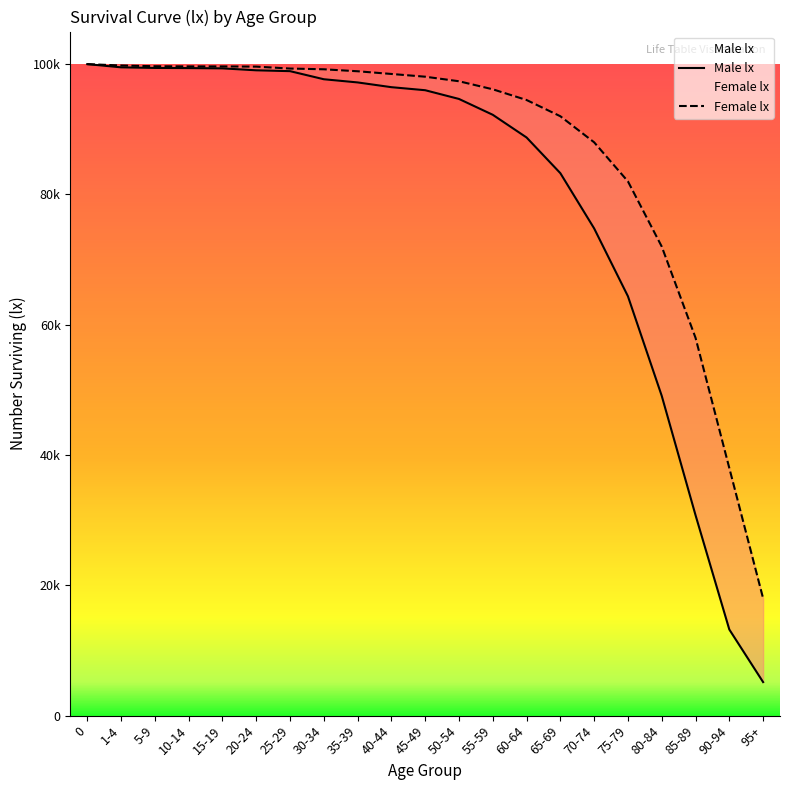

Which series has the largest total across all categories?

Female lx